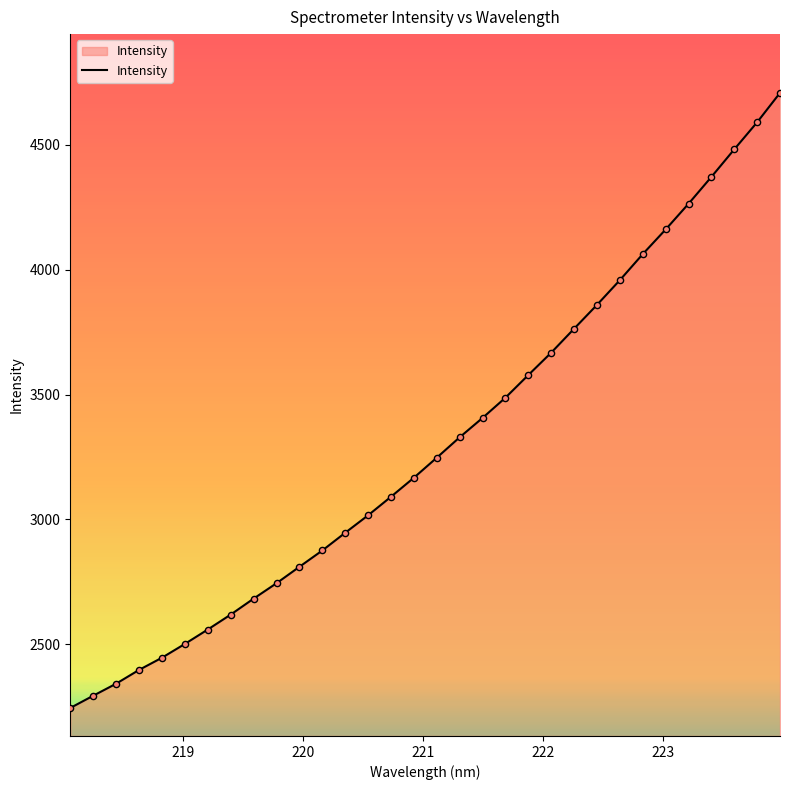

What is the smallest value displayed?

2244.7